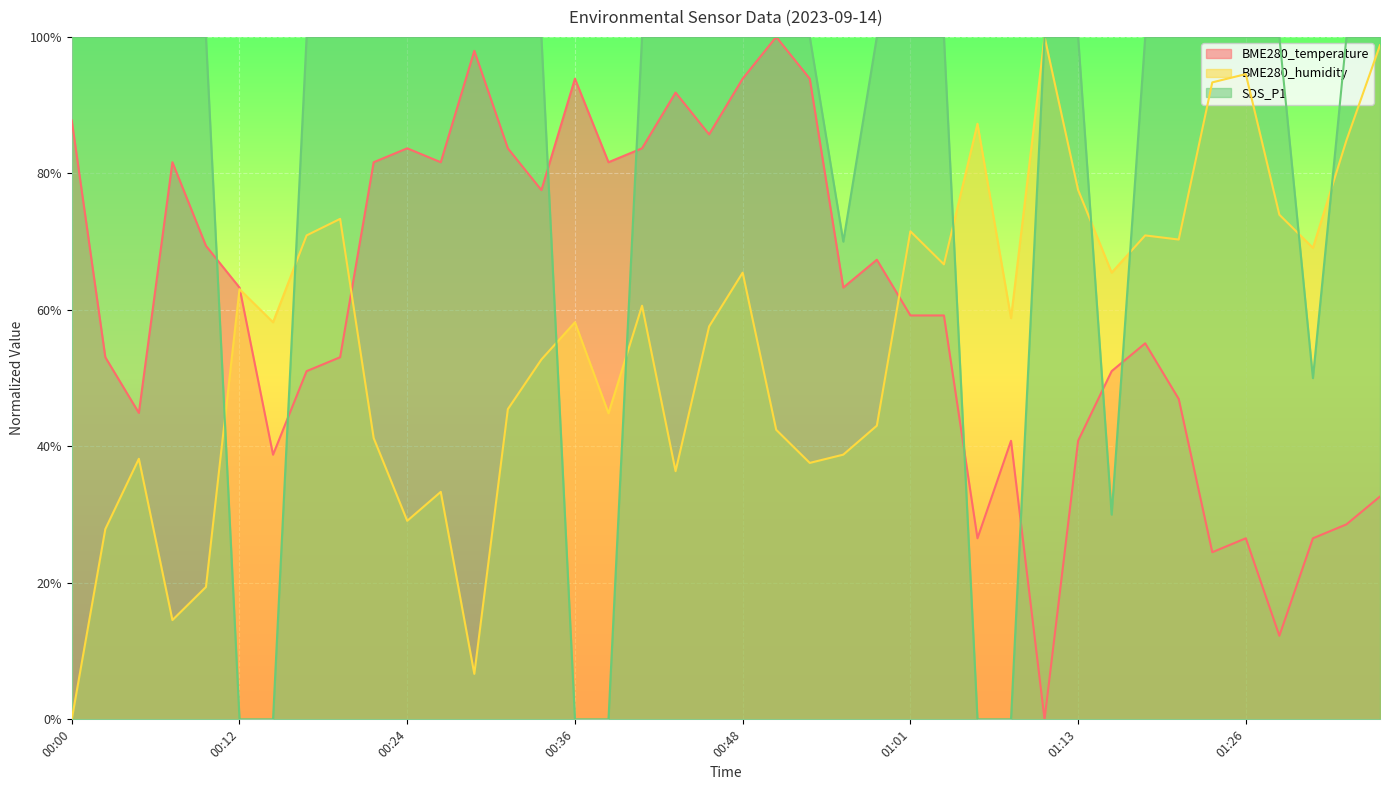

What is the value of the BME280_temperature point at the 38th from the left?

26.5